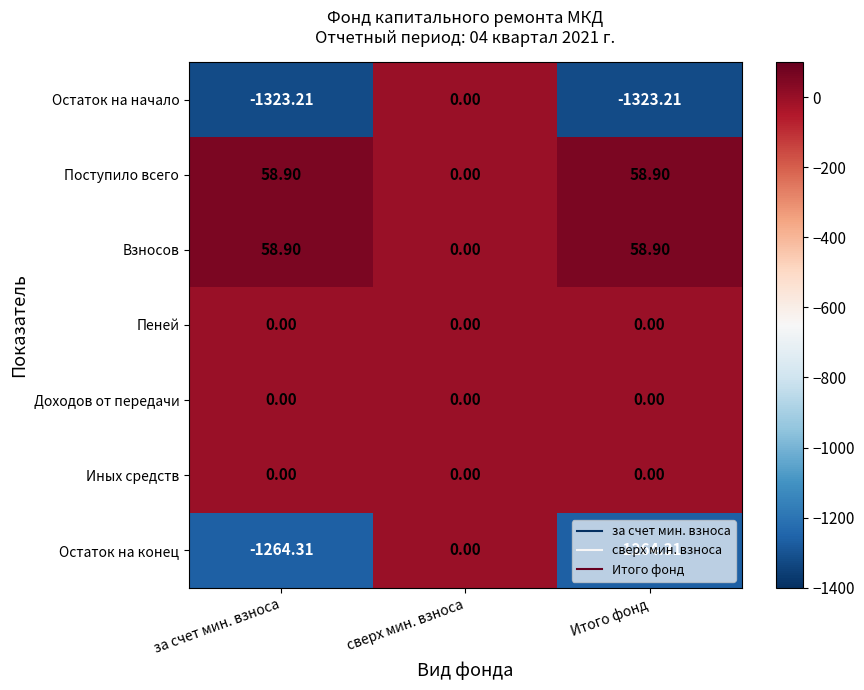

Where is Поступило всего nearest to the value 29?

сверх мин. взноса